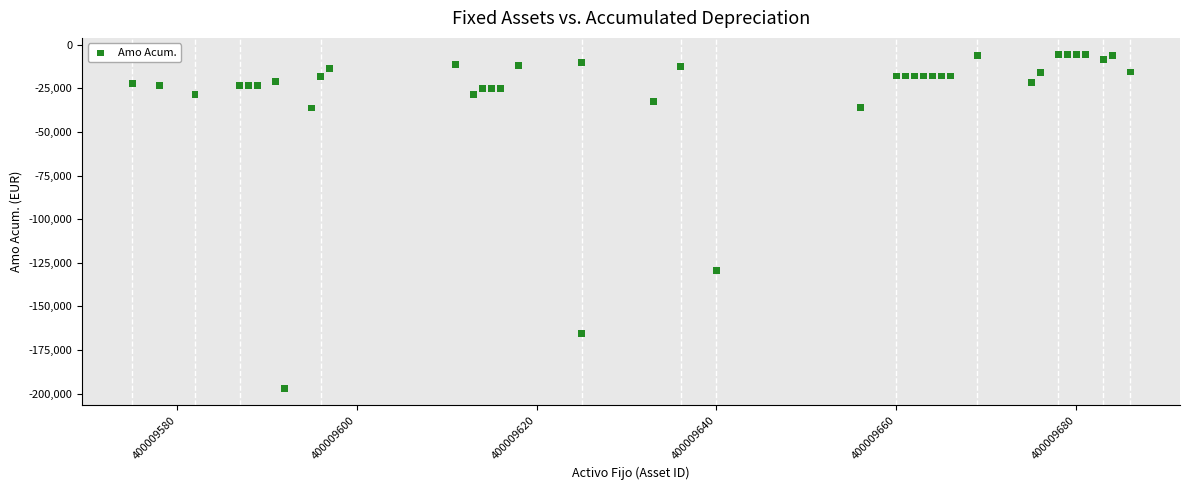

What Y value in the scatter plot is closest to -101305?

-129254.4